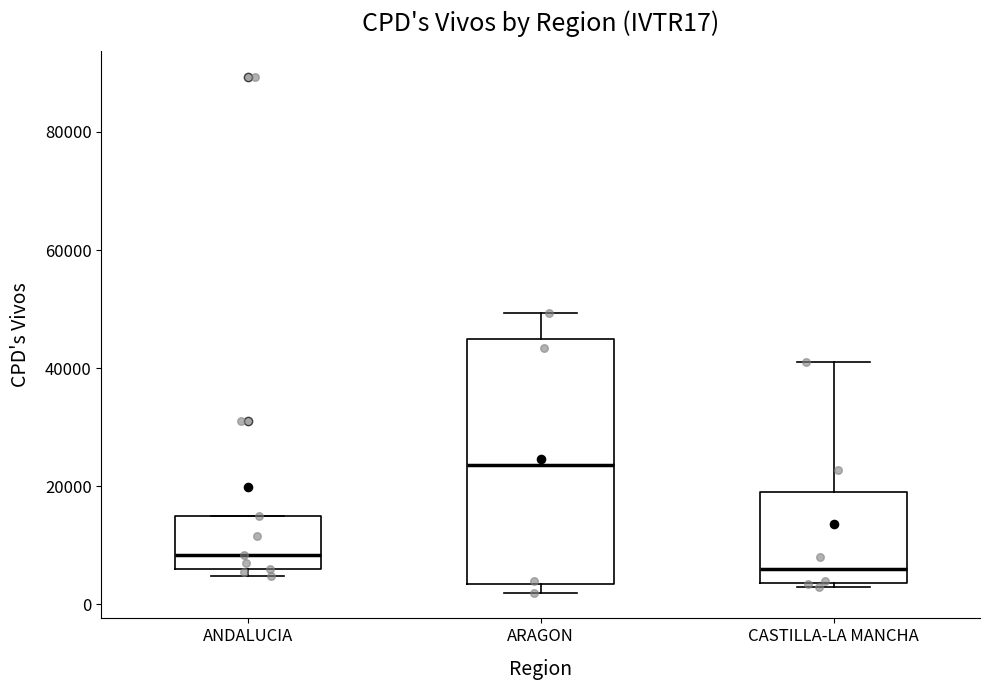

Which box is the tallest, from its lower edge to its upper edge?

ARAGON